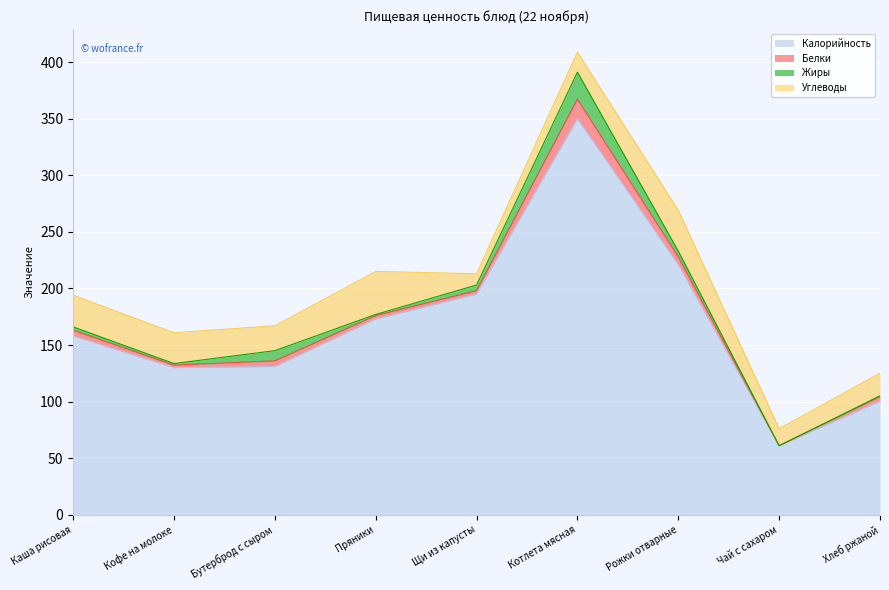

At which category does Калорийность reach its first local valley?

Кофе на молоке